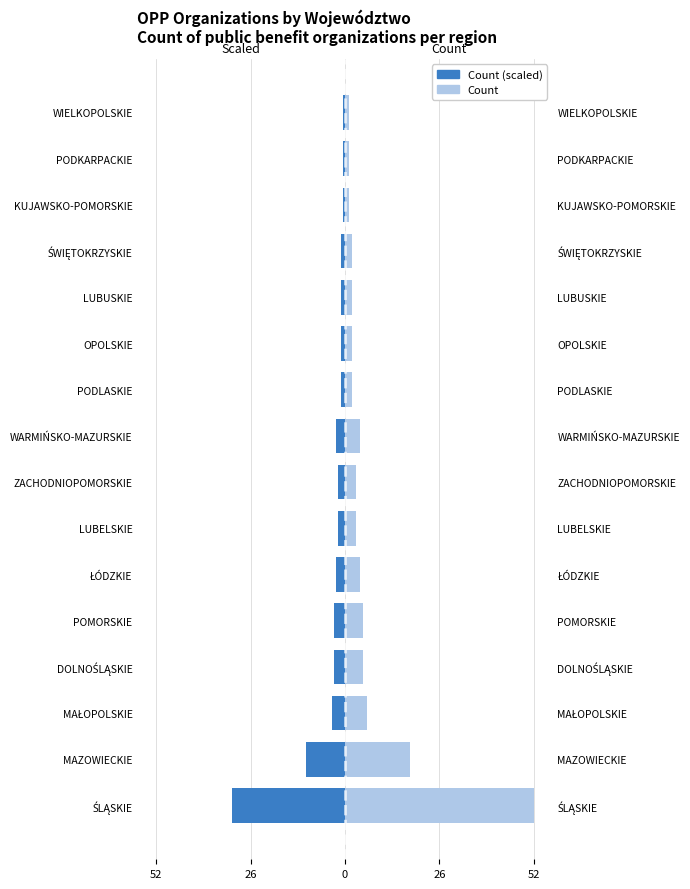

Count the number of data series in this chart.

2